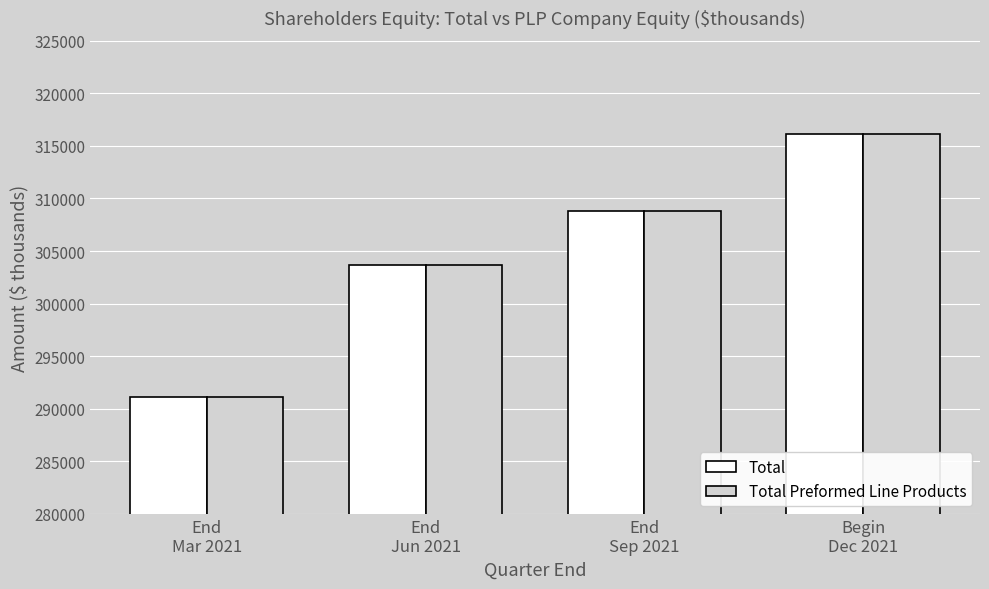

What is the average value of the Total Preformed Line Products series?

304922